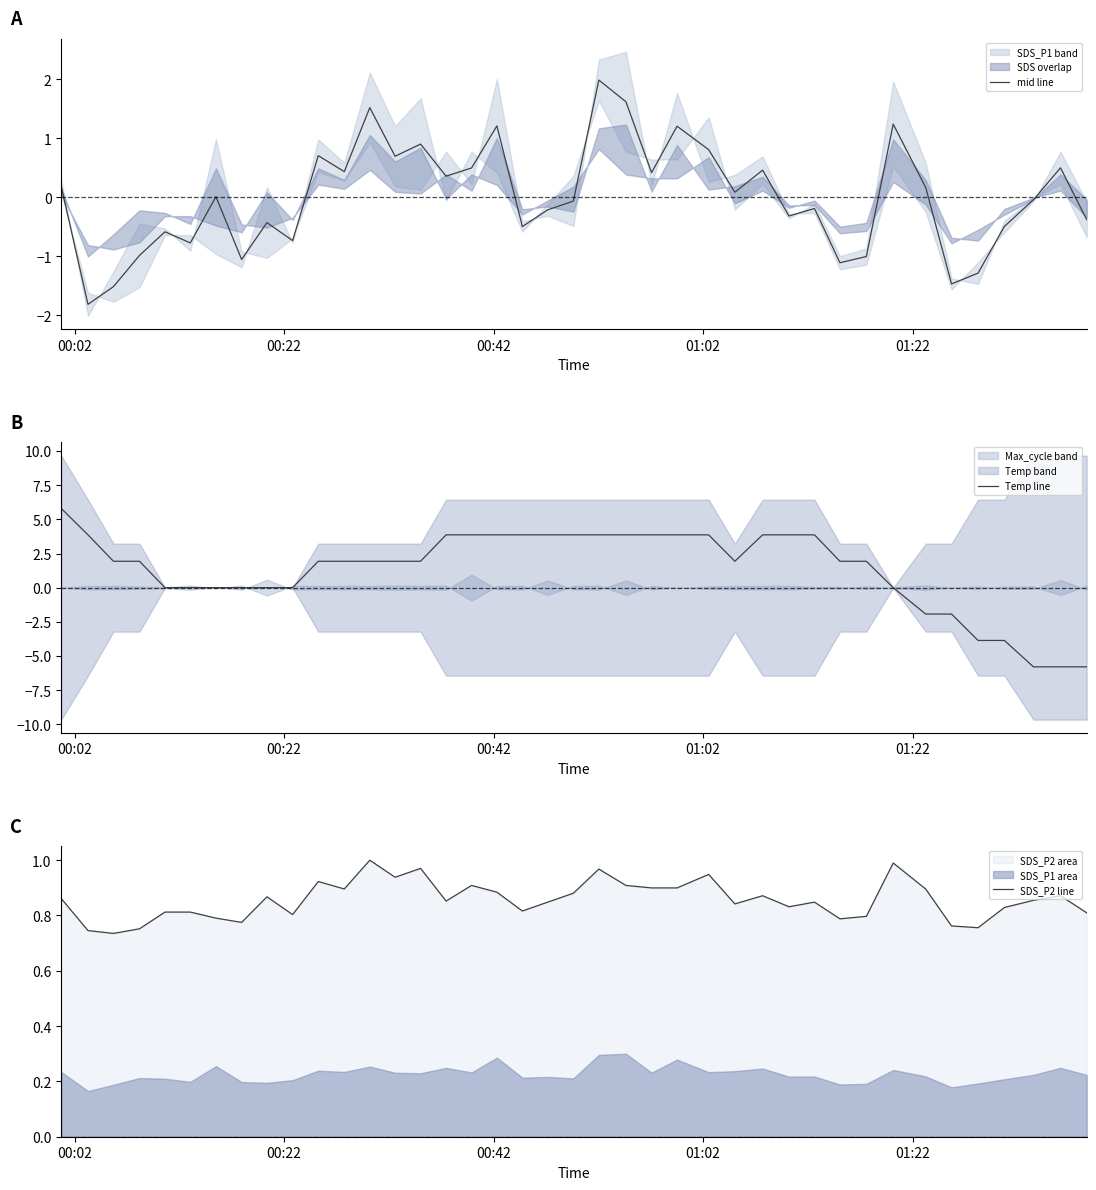

Is it true that mid line equals -0.5 at 7?

False